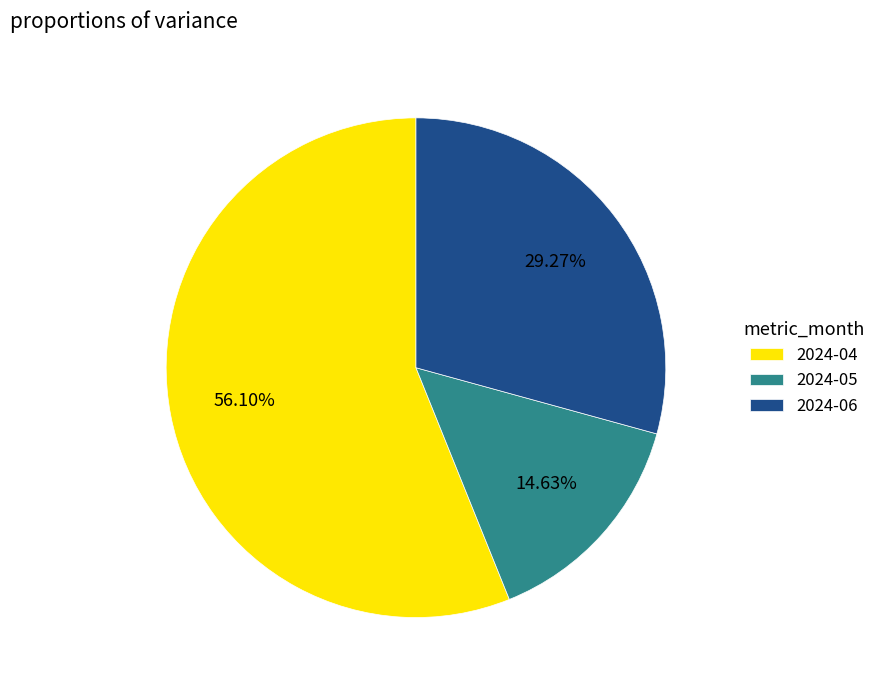

Which category has the biggest portion of the pie?

2024-04